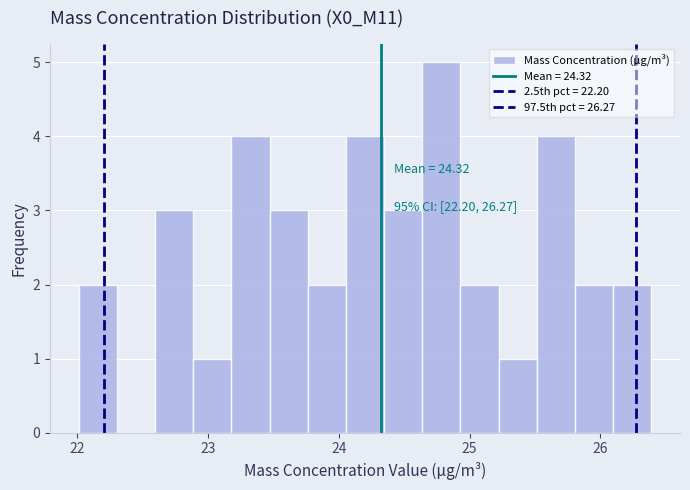

Around what value on the x-axis is the tallest bar? Give the approximate position of its centre, as read against the axis.

24.8